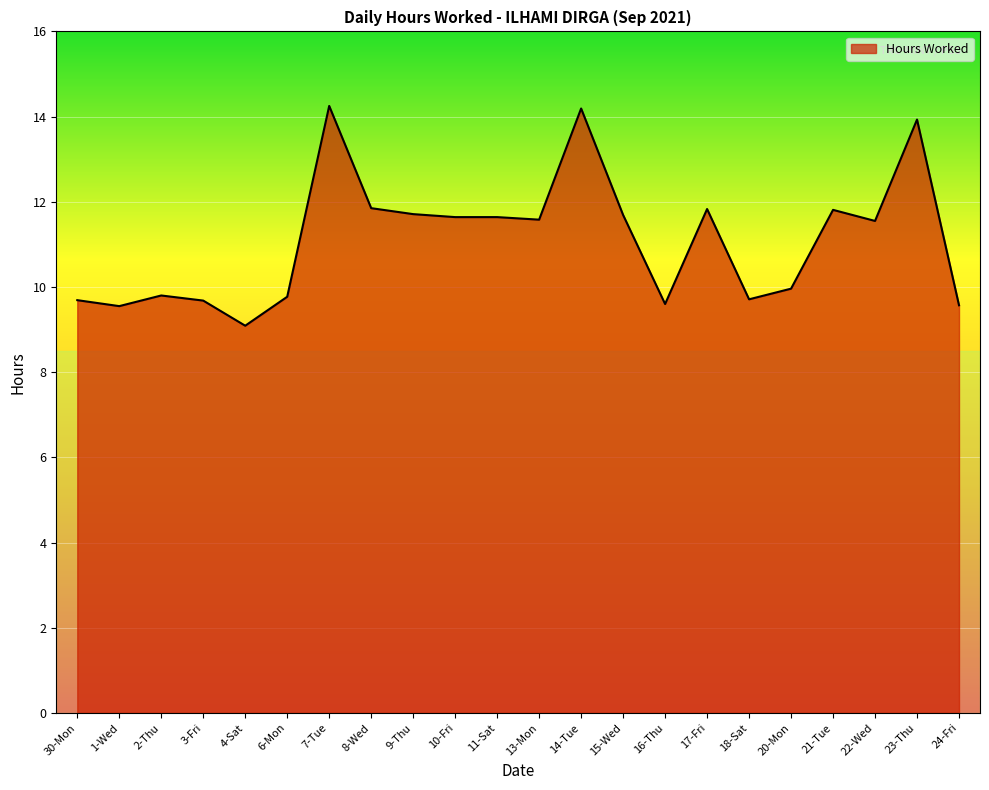

What is the change in value from 2-Thu to 9-Thu?

+1.9